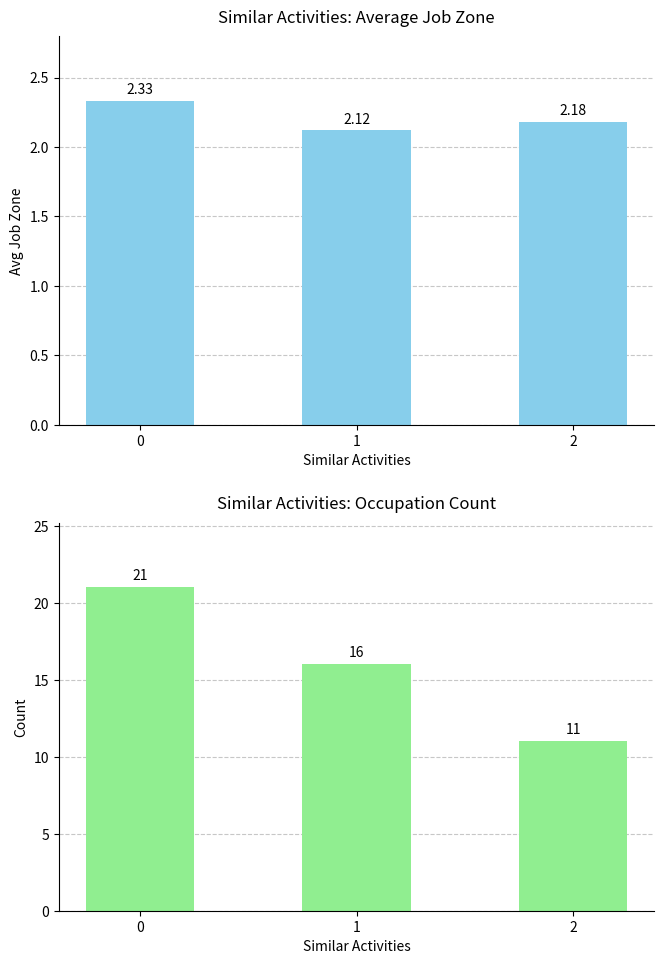

What is the difference between the maximum and minimum values in the Avg Job Zone series?

0.2